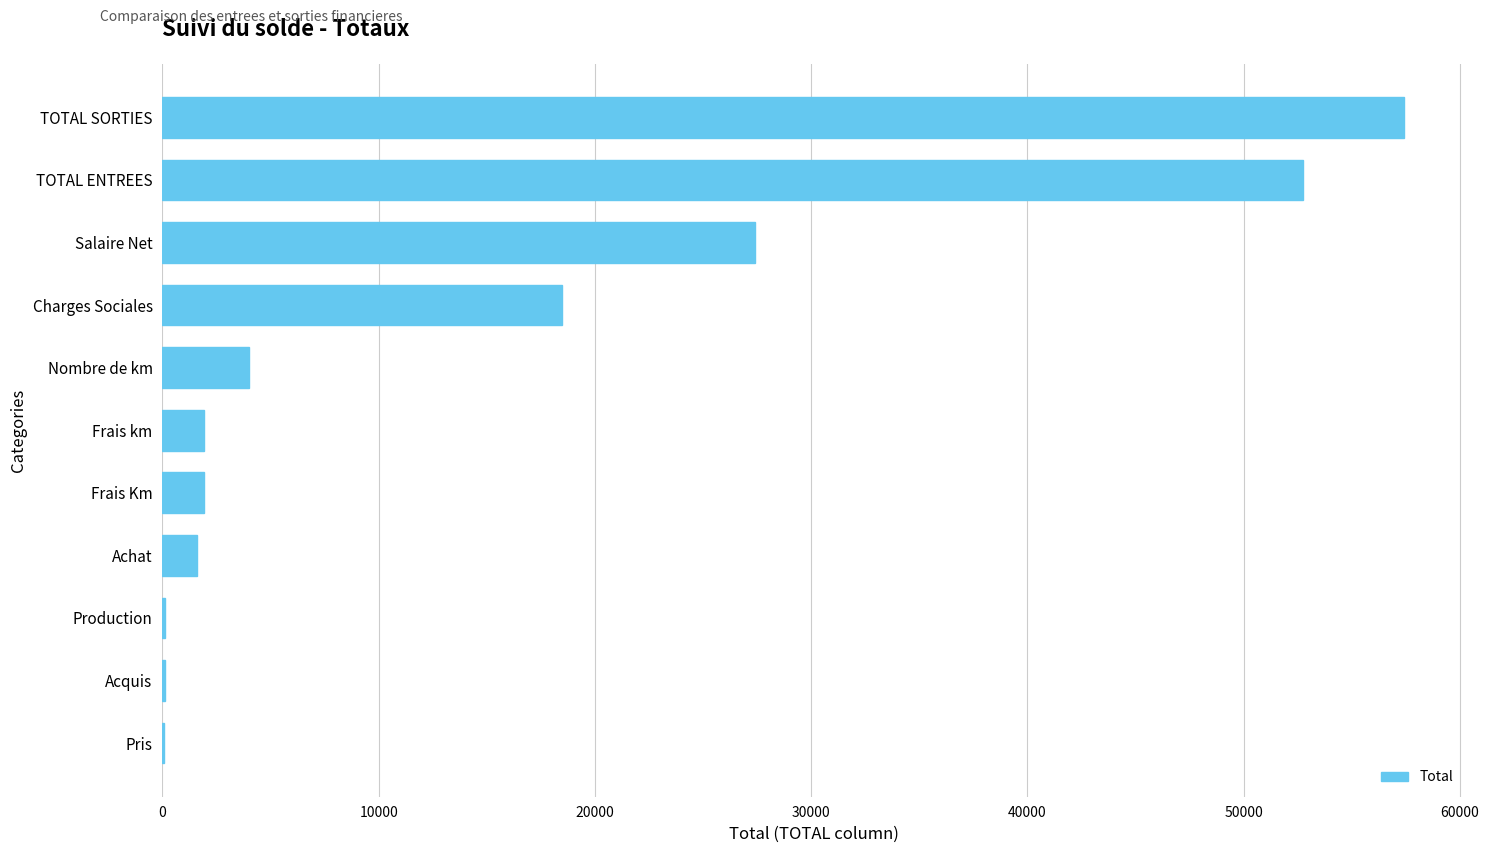

Which has a higher value, Frais km or TOTAL SORTIES?

TOTAL SORTIES